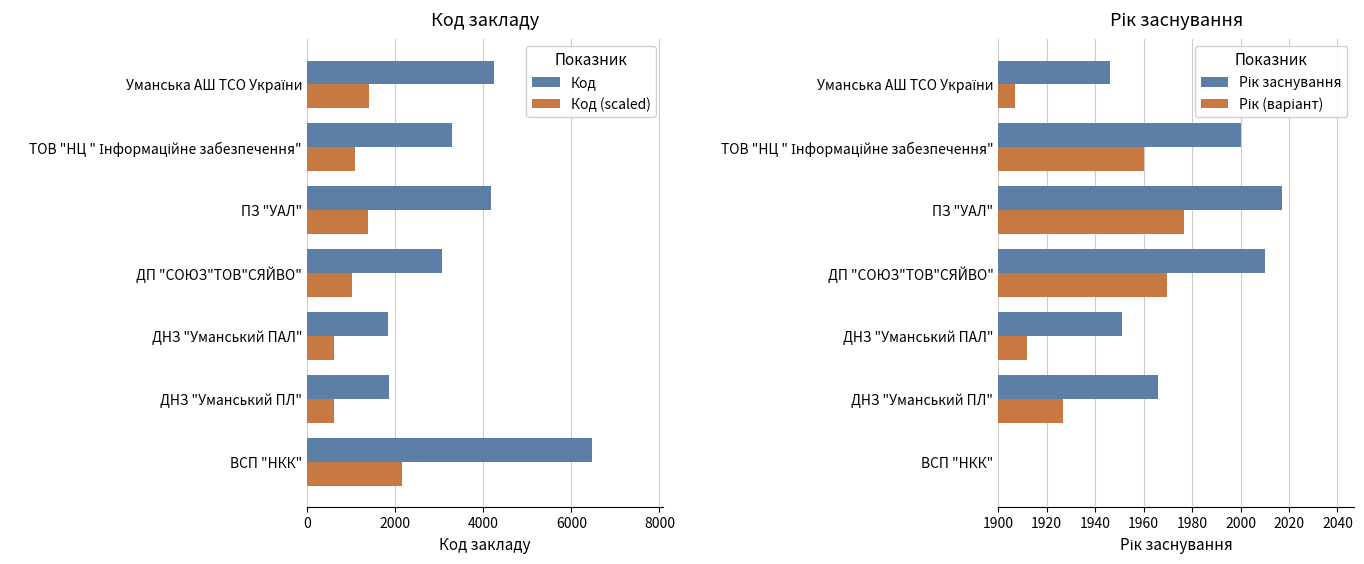

At how many categories does at least one series exceed 1562?

7